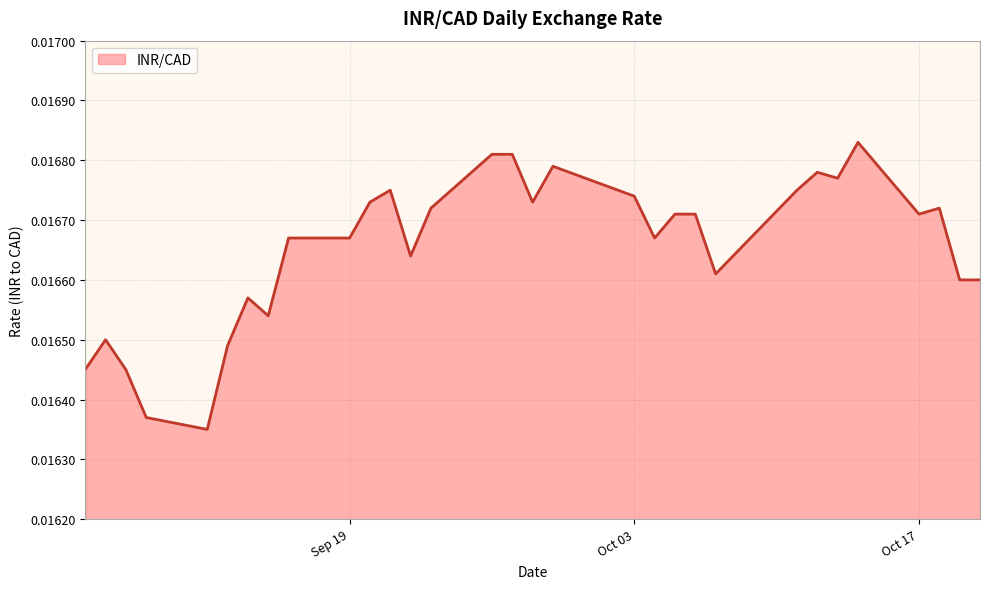

Count the number of categories in the chart.

31